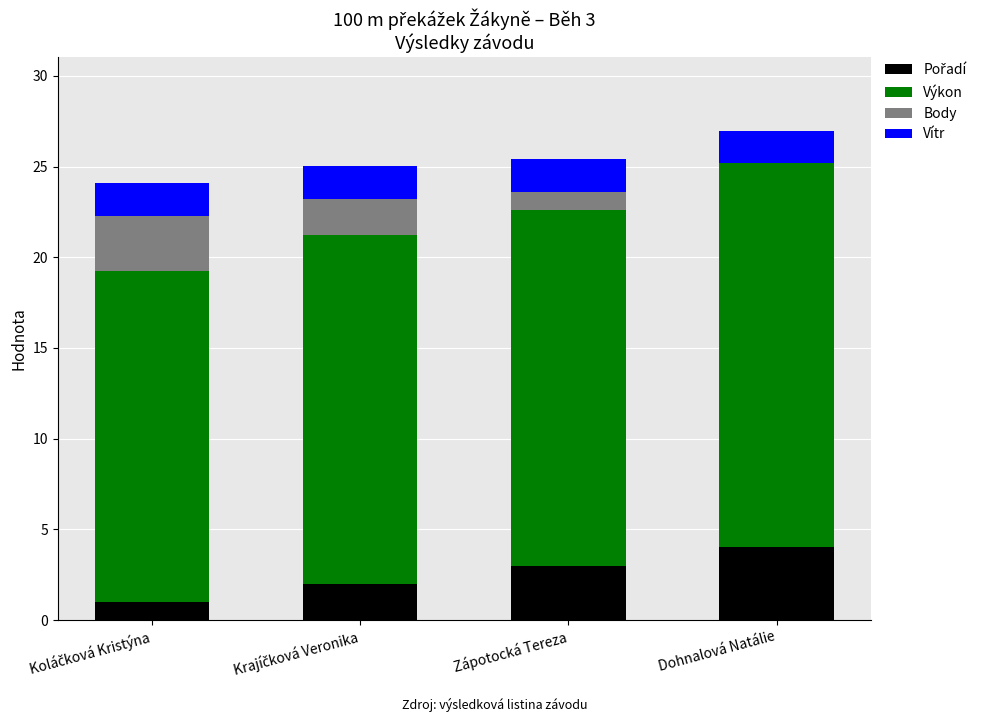

What is the total value across all series at Dohnalová Natálie?

27.0